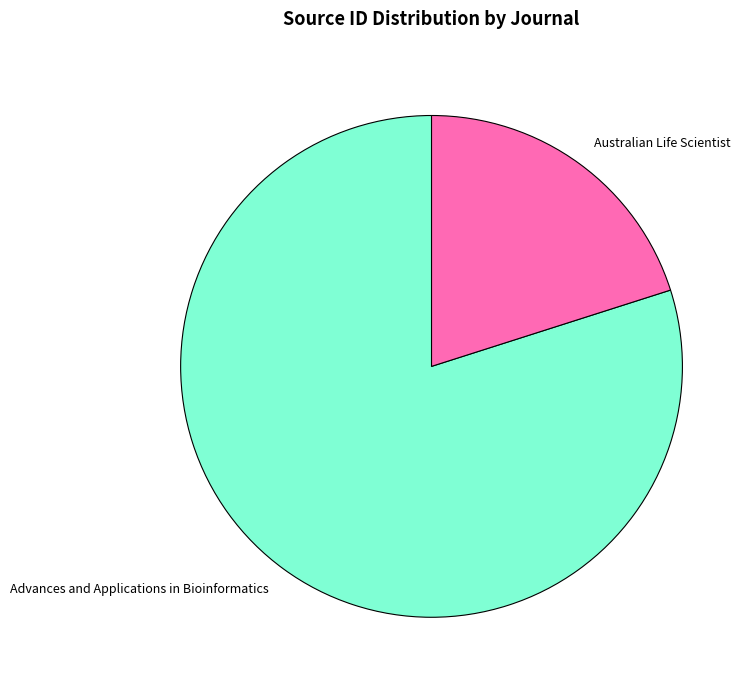

Which category has the smallest portion of the pie?

Australian Life Scientist